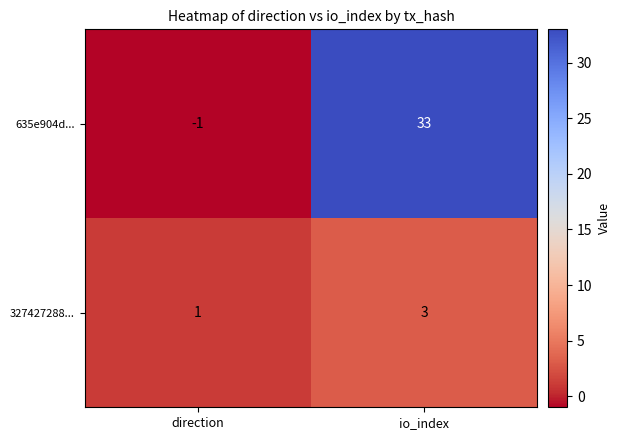

Reading left to right, list all the values displayed in this chart.

635e904d...: direction=-1	io_index=33
327427288...: direction=1	io_index=3